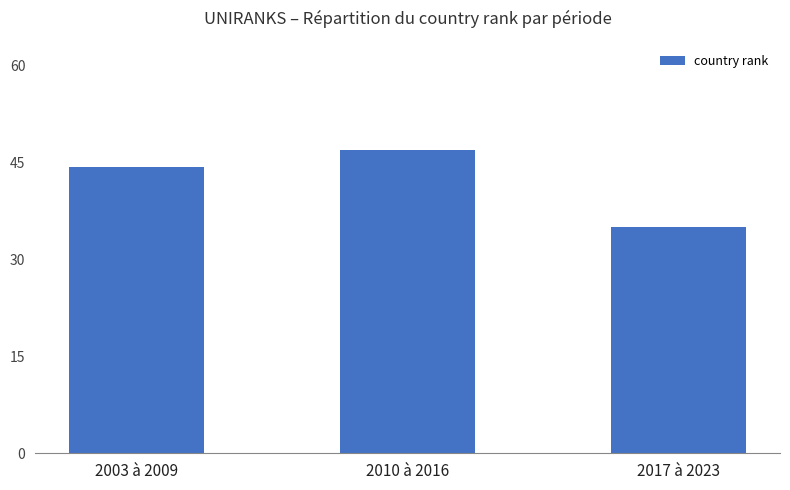

Between 2017 à 2023 and 2003 à 2009, which is larger?

2003 à 2009